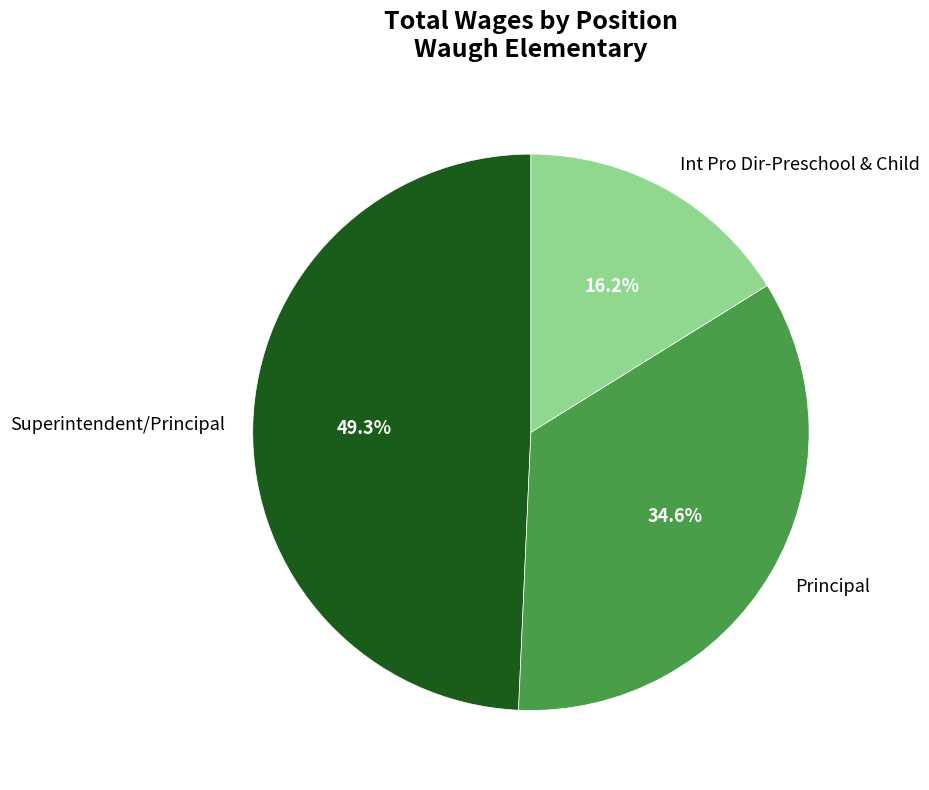

Count the number of slices in the pie.

3